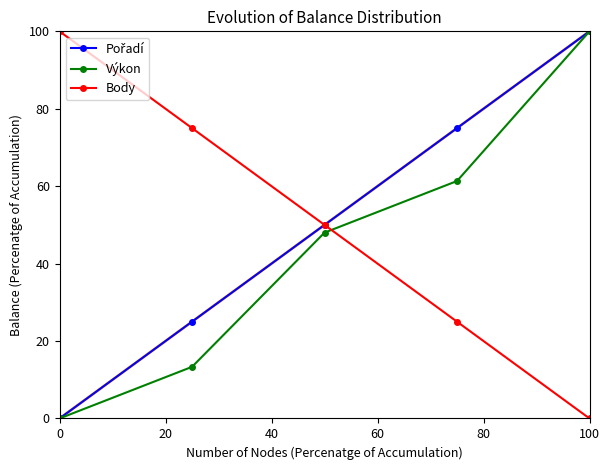

What is the greatest value displayed?

100.0